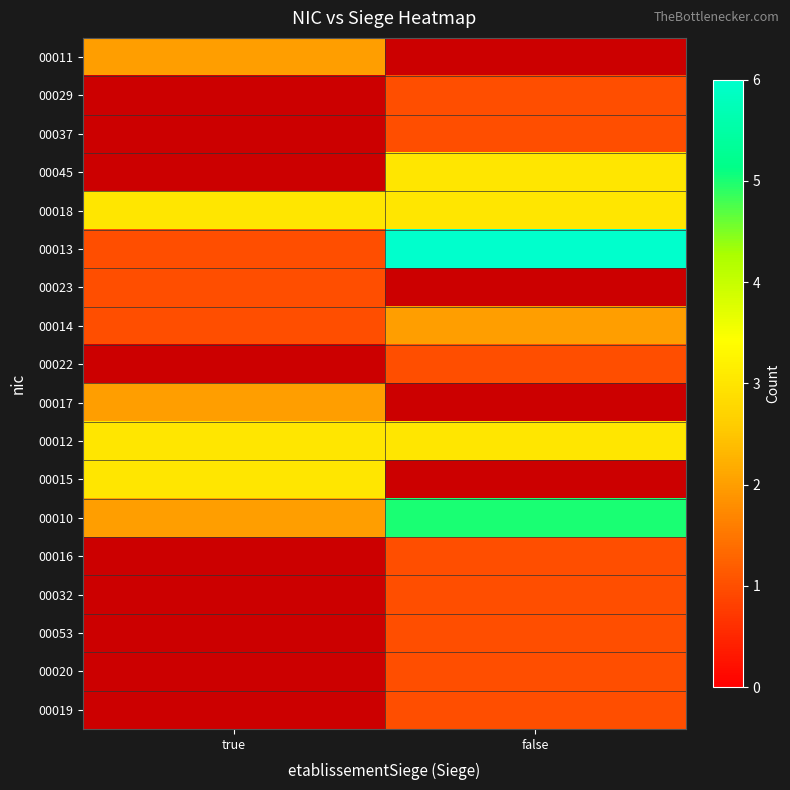

What is the sum of the 00014 values at true and false?

3.0